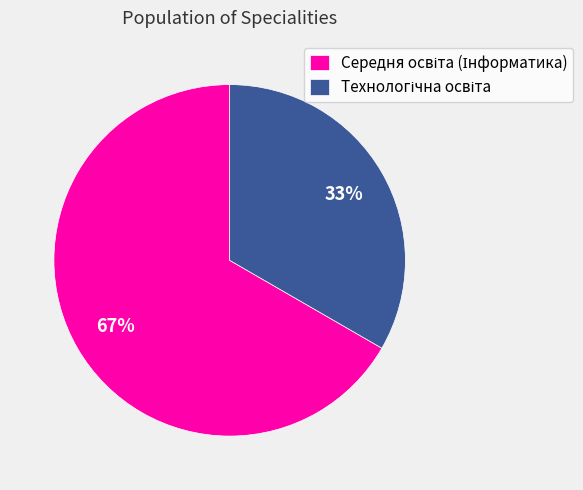

Is there a majority slice in this chart?

Yes